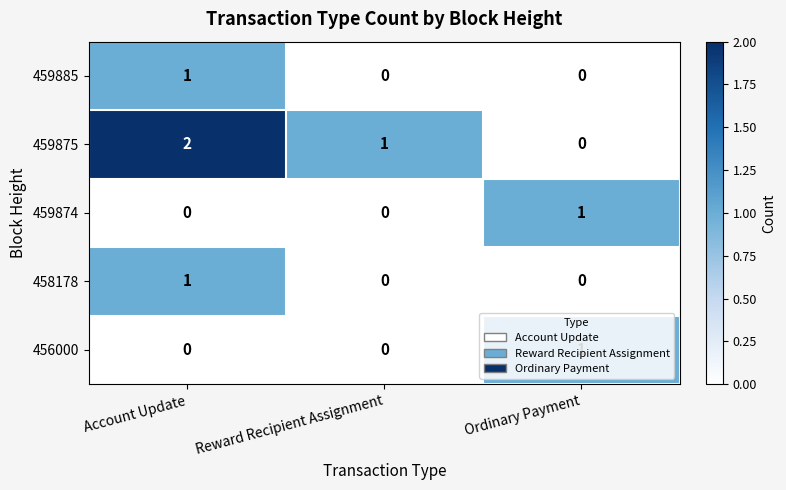

Which series has the largest range (max minus min)?

459875